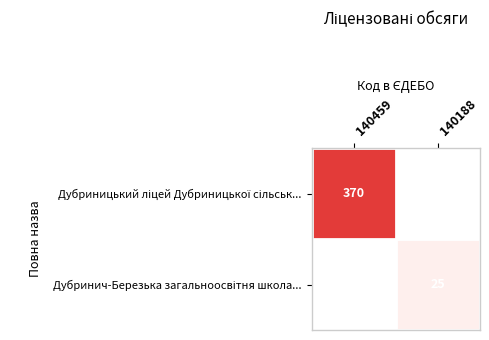

What is the difference between the maximum and minimum values in the Дубриницький ліцей Дубриницької сільськ... series?

370